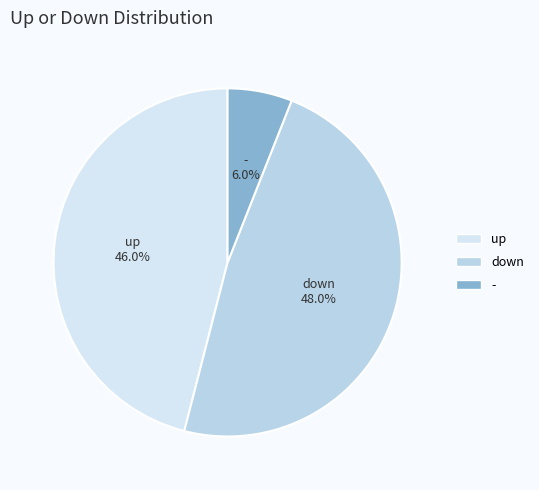

To the nearest percent, what is the average slice percentage?

33%